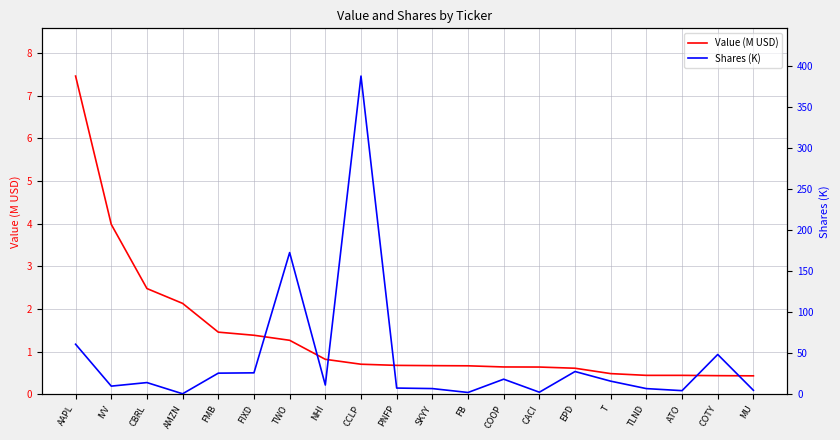

Does the chart display data point markers on the line(s)?

No